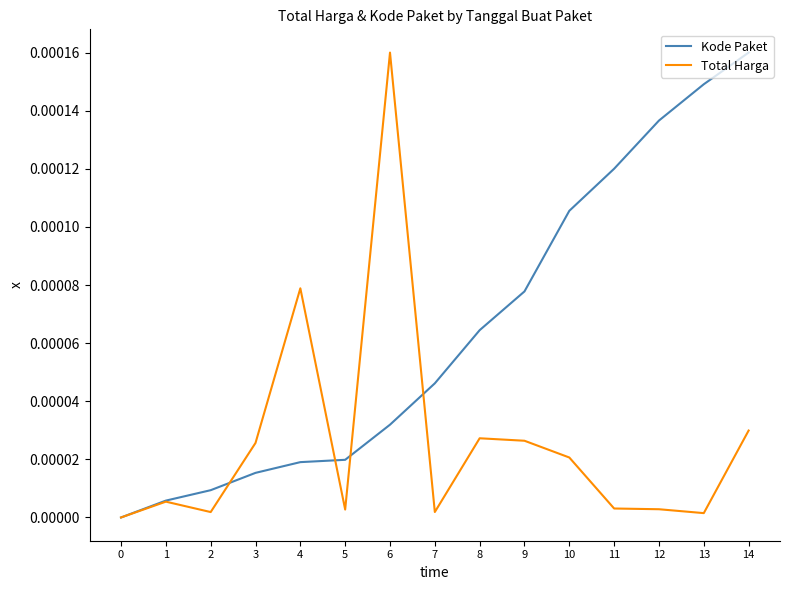

What are all the series names shown in the legend?

Kode Paket, Total Harga